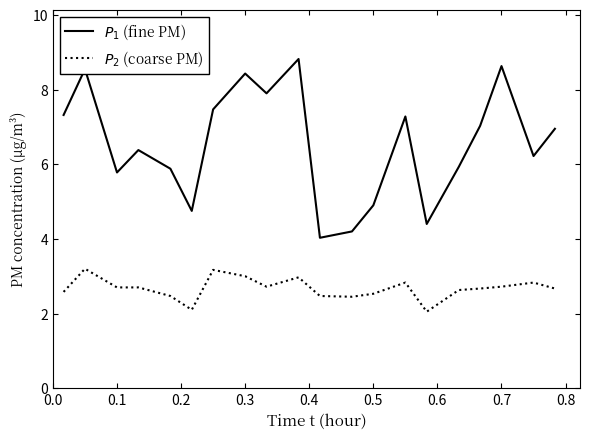

What is the lowest value of the $P_1$ (fine PM) series?

4.0